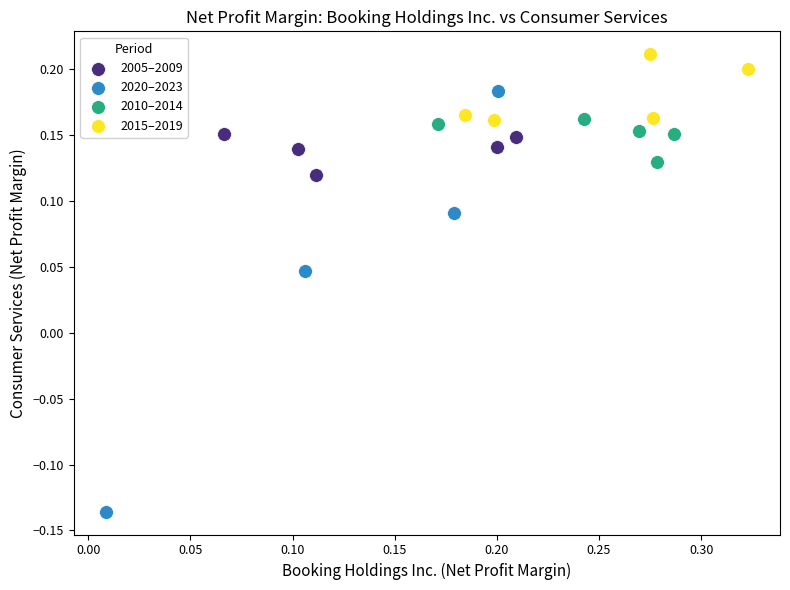

Which series contains the lowest Y value?

2020–2023